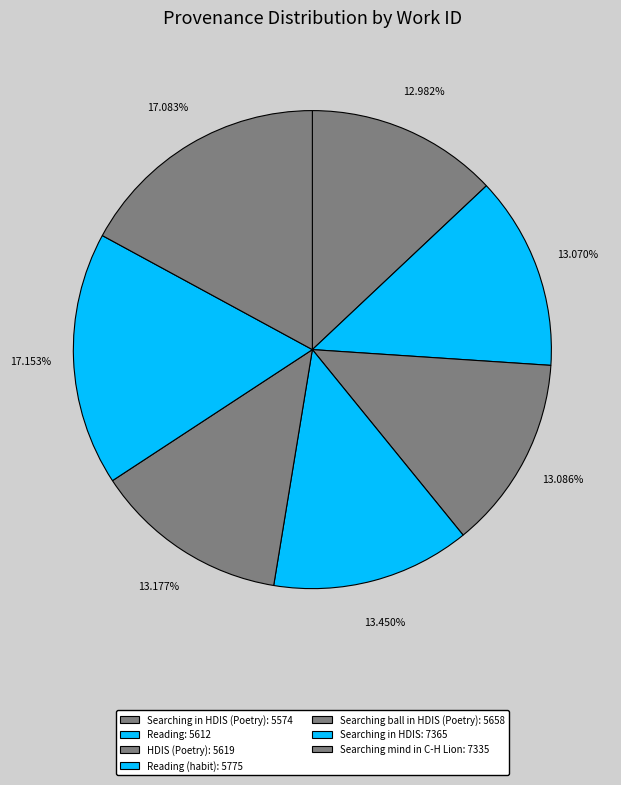

Count the number of slices in the pie.

7